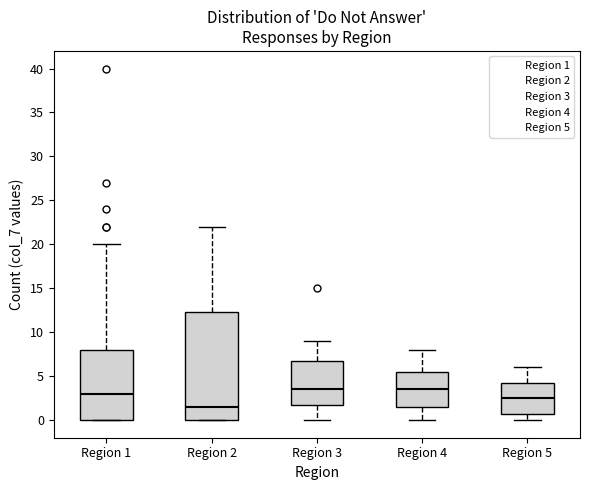

Reading left to right, transcribe this box plot: for each box, give where its median line is, the range the box spans, and where its two whiskers end, as read against the y-axis. The values are not printed on the chart, so give them approximately, as read against the axis.

Region 1: median 3.0, box 0.0 to 8.0, whiskers 0.0 to 20.0
Region 2: median 1.5, box 0.0 to 12.5, whiskers 0.0 to 22.0
Region 3: median 3.5, box 2.0 to 7.0, whiskers 0.0 to 9.0
Region 4: median 3.5, box 1.5 to 5.5, whiskers 0.0 to 8.0
Region 5: median 2.5, box 1.0 to 4.5, whiskers 0.0 to 6.0